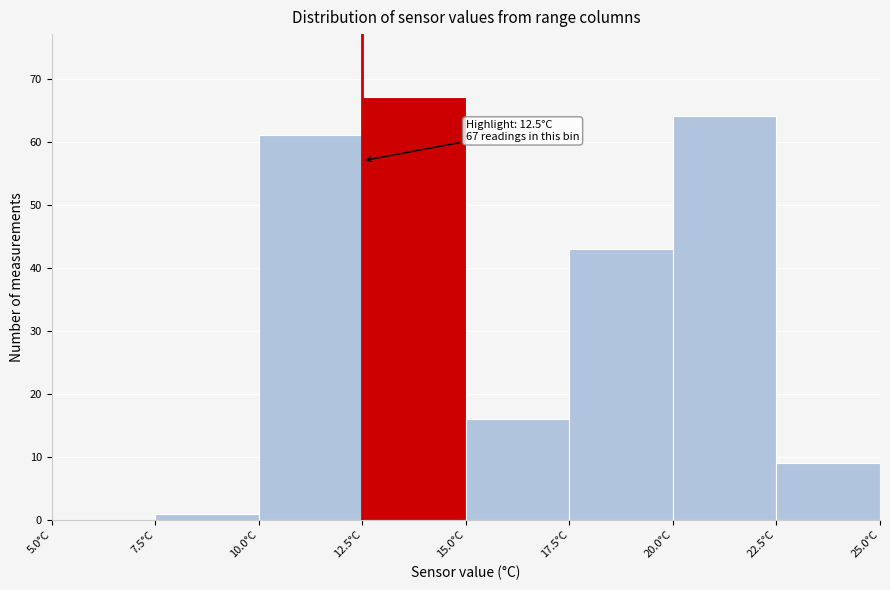

Over which range of the x-axis is the bar tallest?

12.5 to 15.0